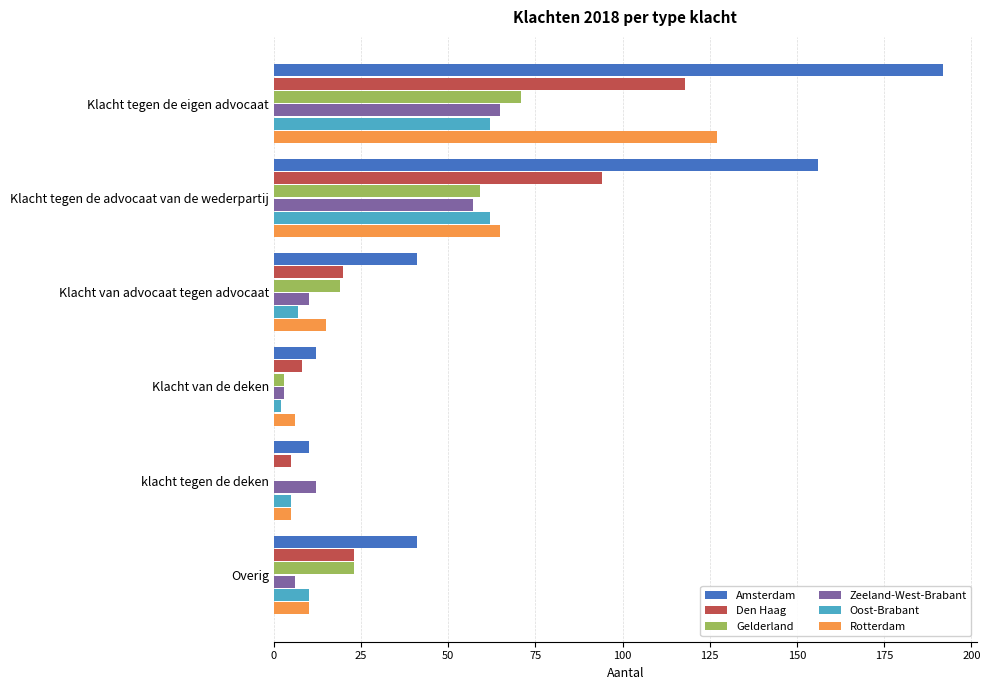

What is the sum of the Oost-Brabant values at Overig and klacht tegen de deken?

15